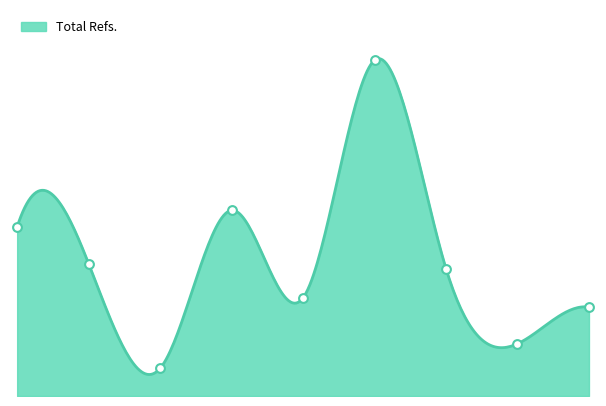

Approximately how many times larger is the value at 8 compared to 9?

0.6